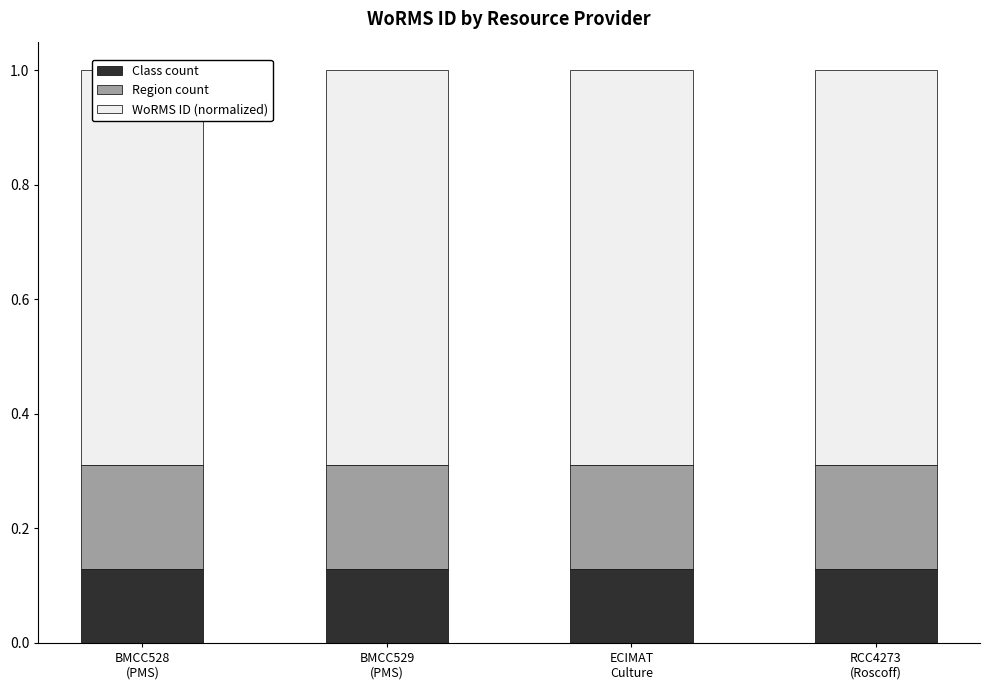

List the labels in order of WoRMS ID (normalized) value, smallest first.

BMCC528
(PMS), BMCC529
(PMS), ECIMAT
Culture, RCC4273
(Roscoff)